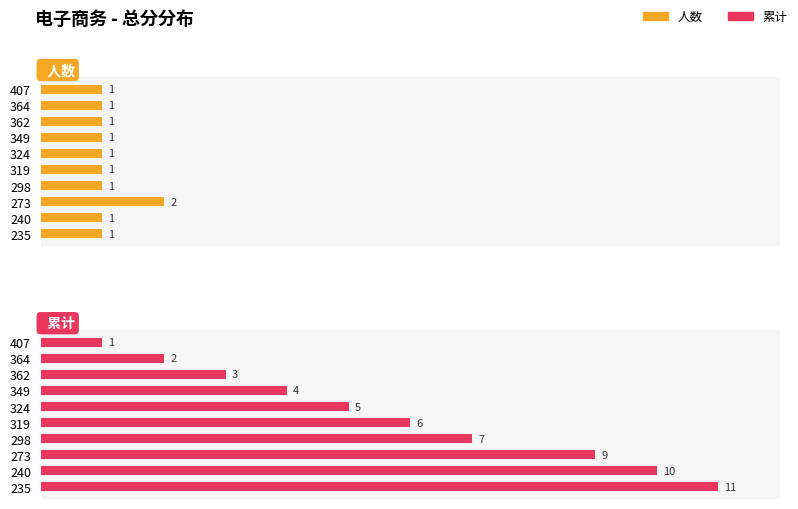

Which series changed the most between 349 and 324?

累计